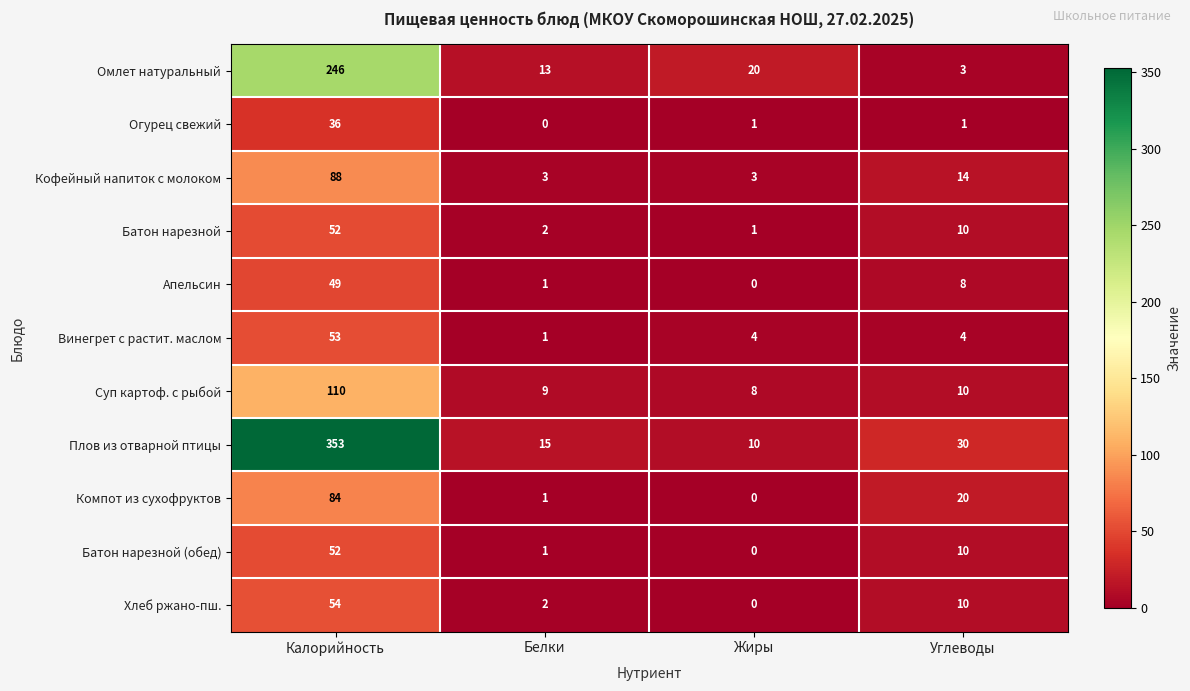

At which label does Хлеб ржано-пш. reach its minimum?

Жиры